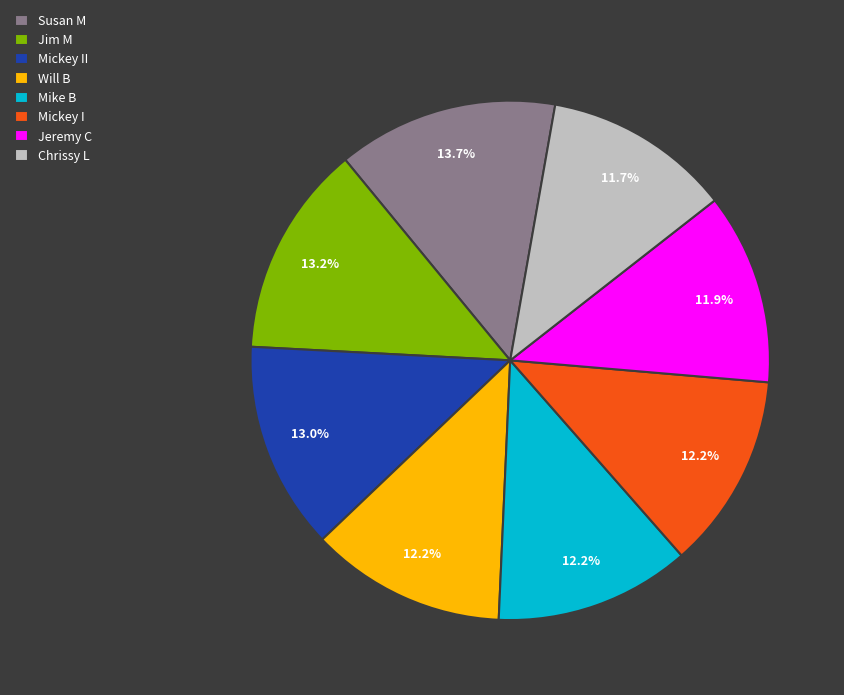

Count the number of slices in the pie.

8